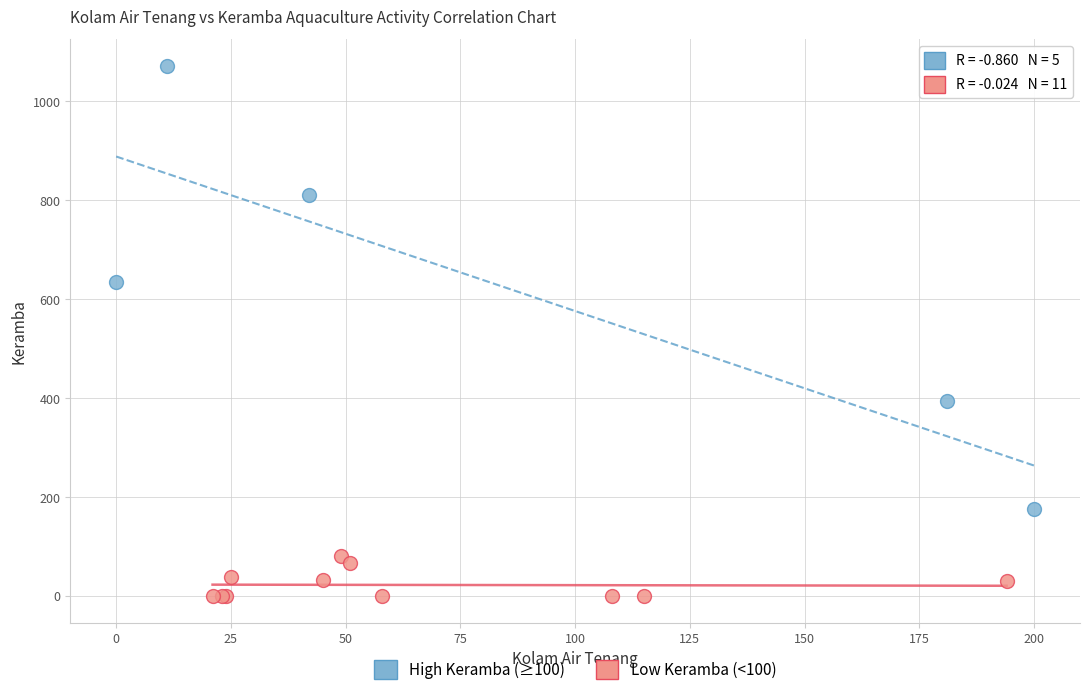

Which series contains the lowest Y value?

Low Keramba (<100)